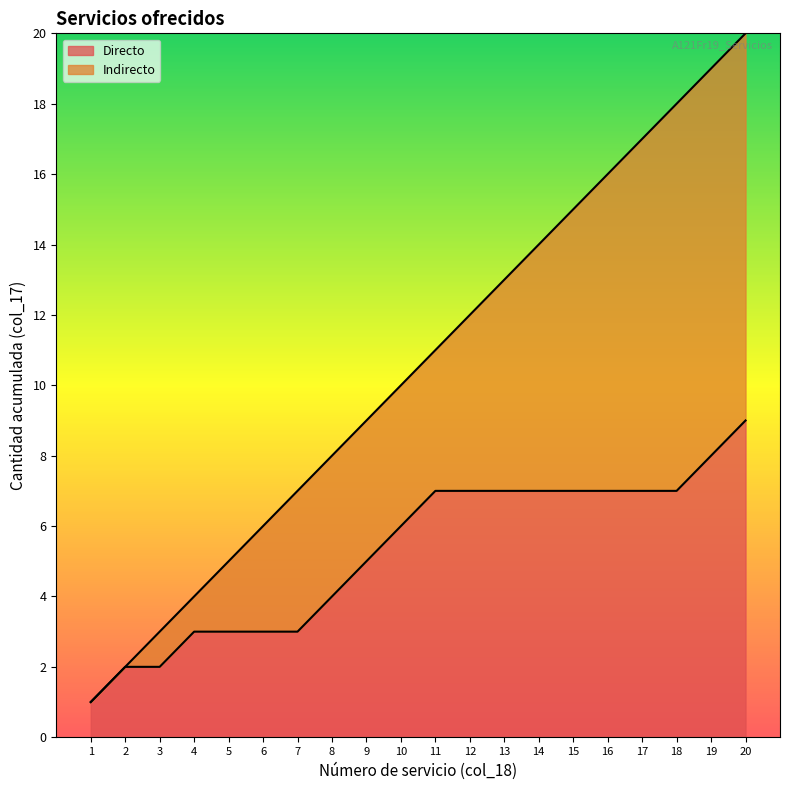

At which label is the value closest to 10?

10